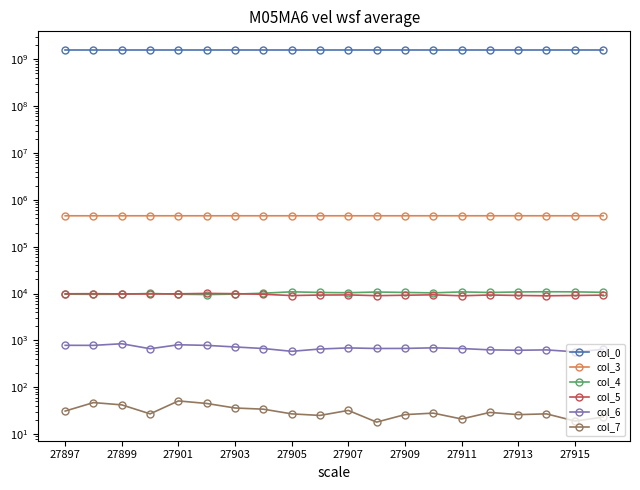

The col_3 series shows 745946.1 at 27905. True or false?

False